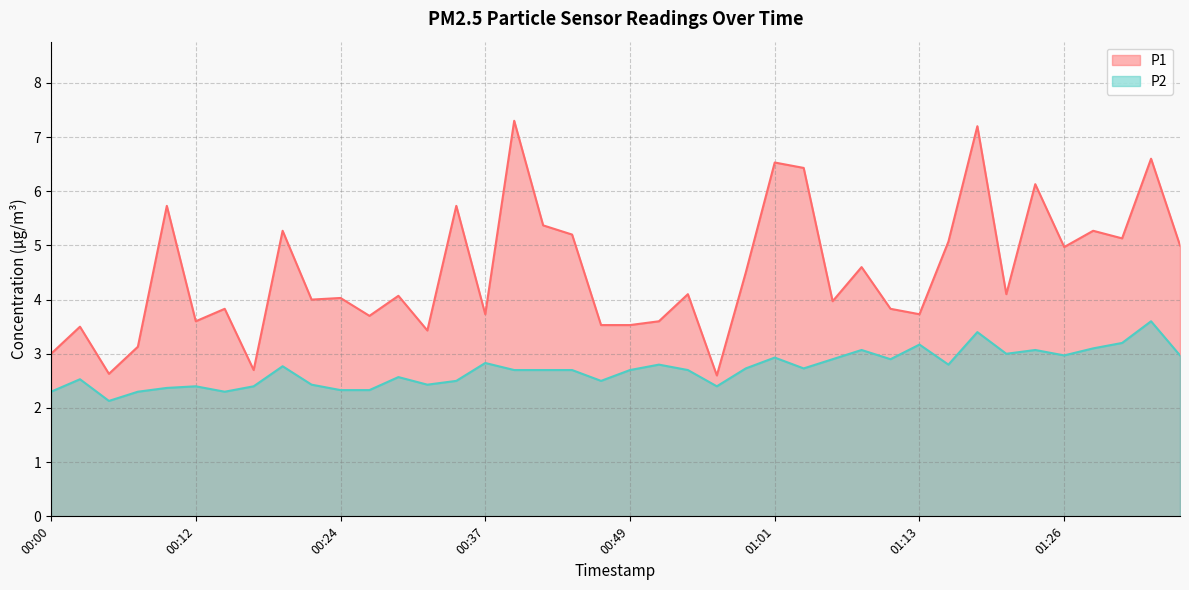

The value of P1 at 00:54 is 4.1. True or false?

True